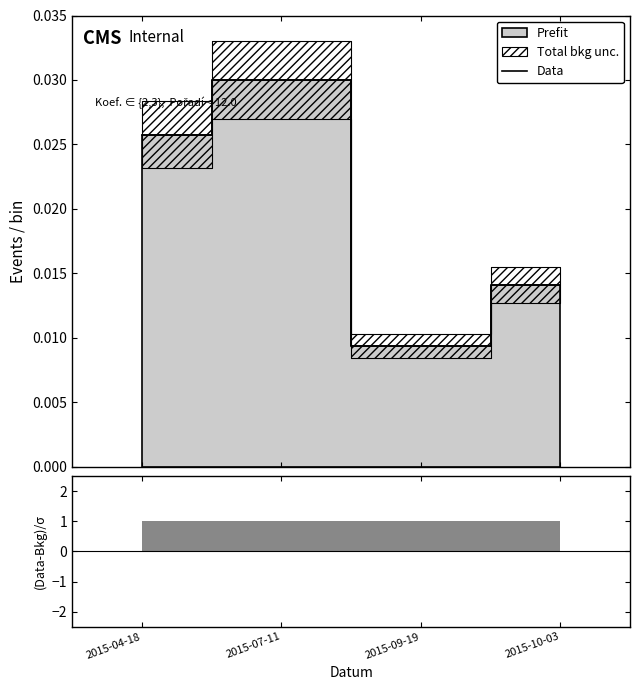

At which category does the data reach its first local peak?

2015-07-11